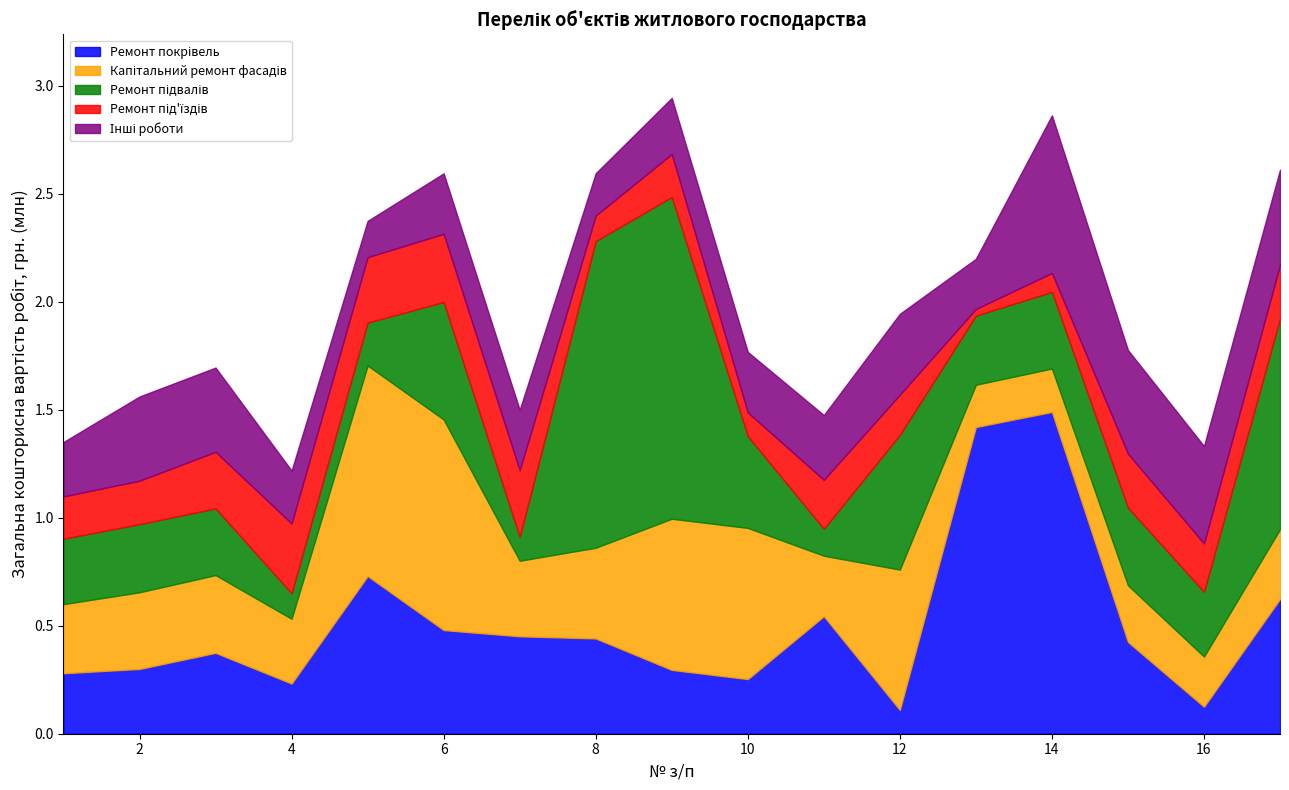

Does the chart have visible grid lines?

No